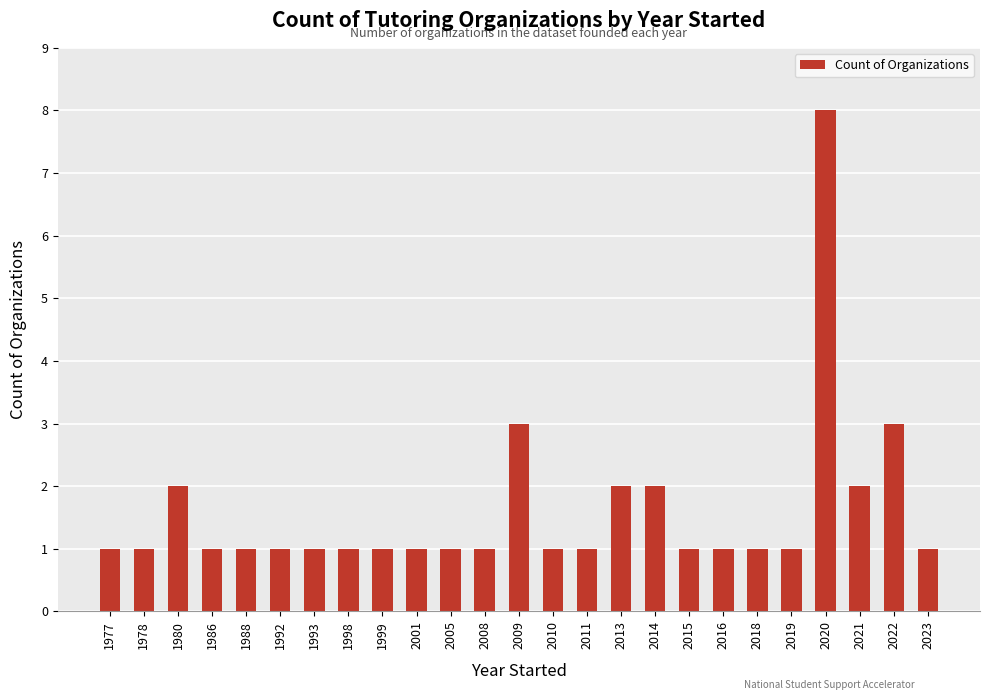

The chart shows a value of 3 at 2013. True or false?

False